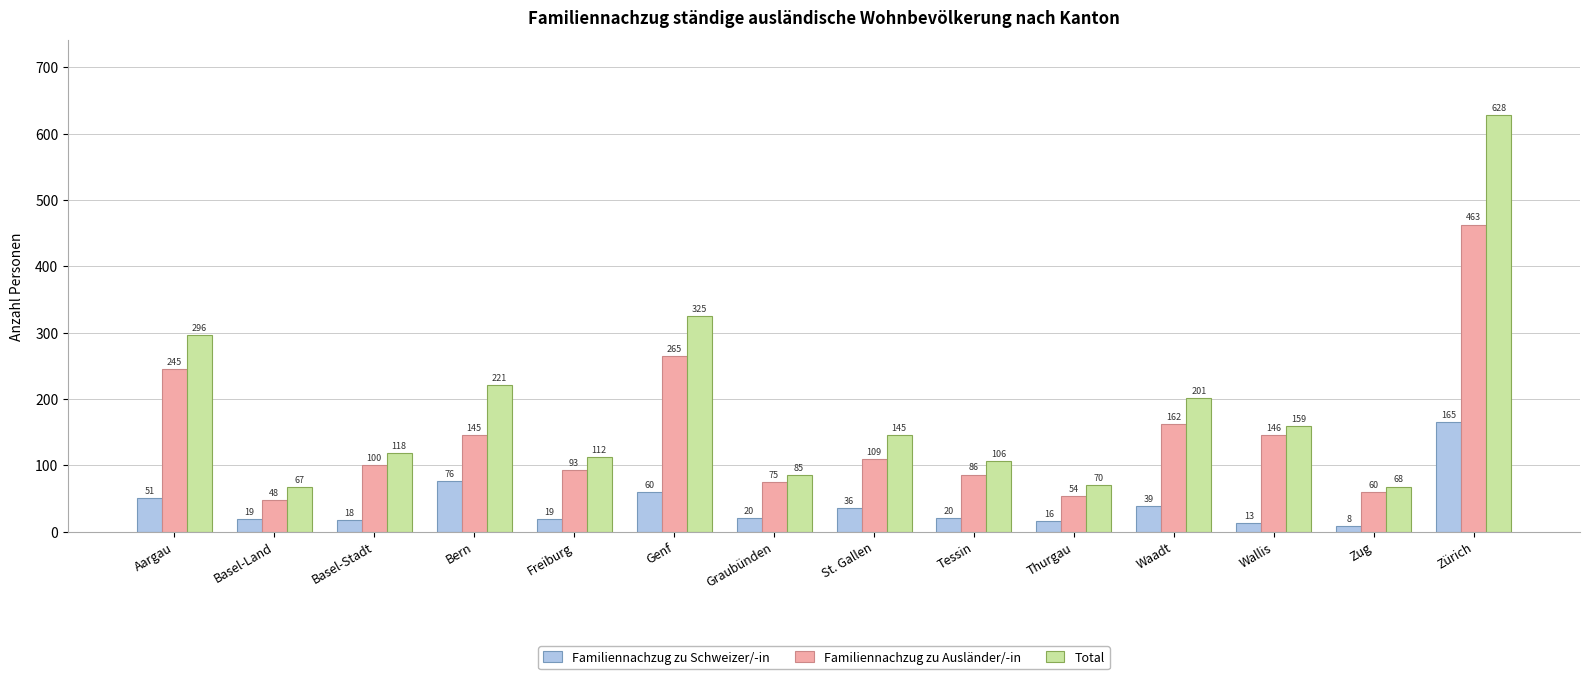

What is the average value of the Total series?

186